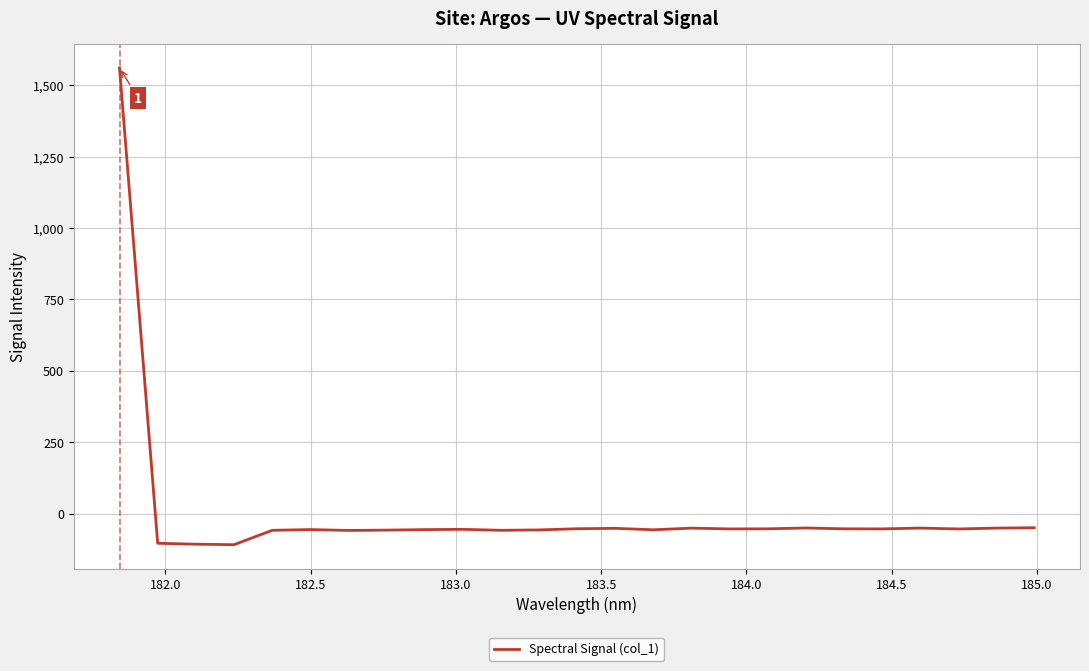

Count the number of categories in the chart.

25